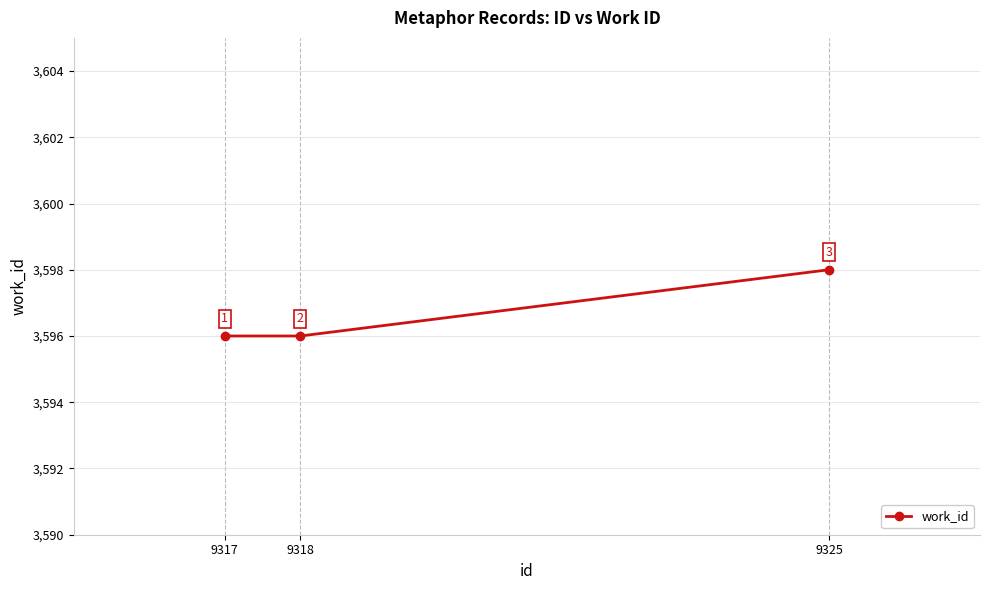

What value does the data have at 9318?

3596